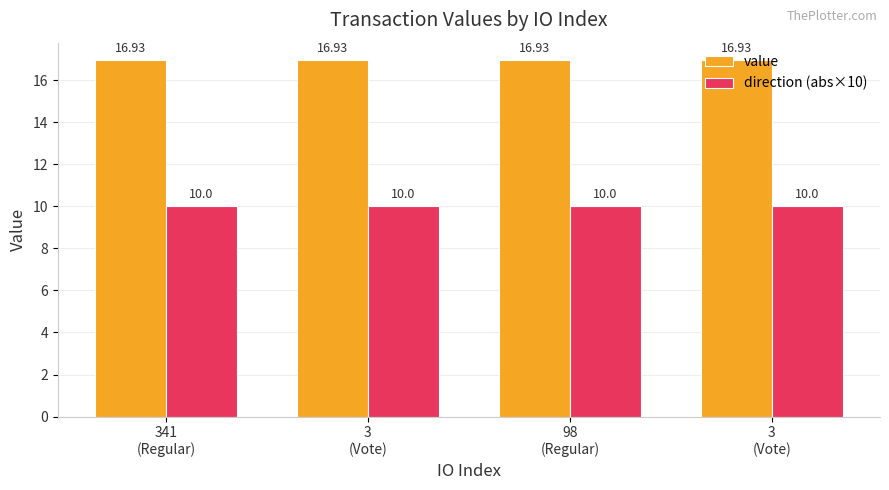

List the series in order of their overall mean, lowest first.

direction (abs×10), value